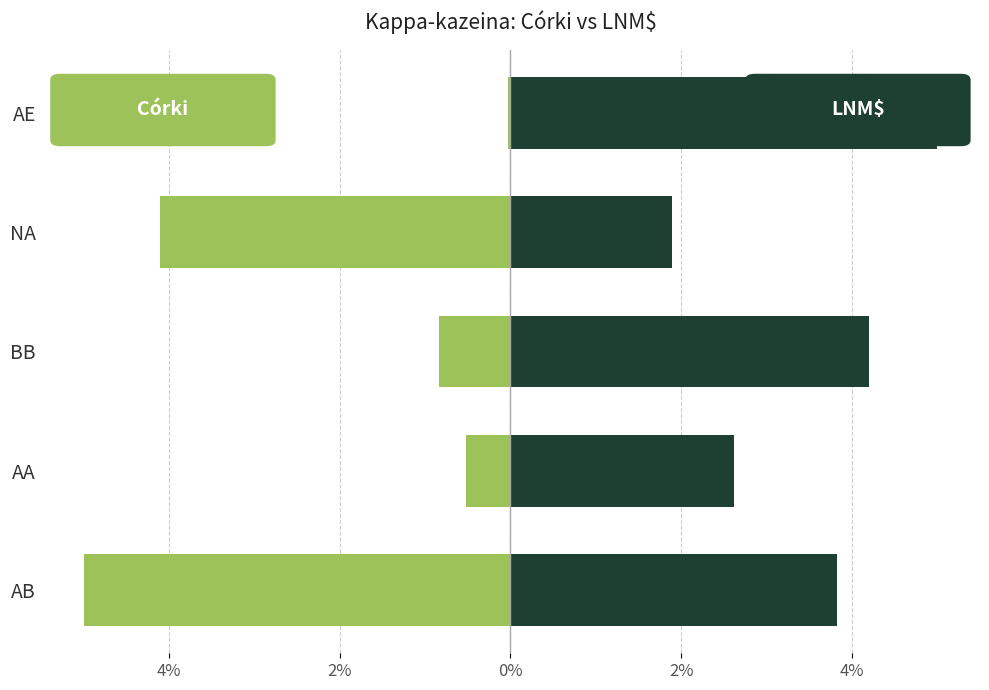

What is the lowest value of the LNM$ series?

1.9